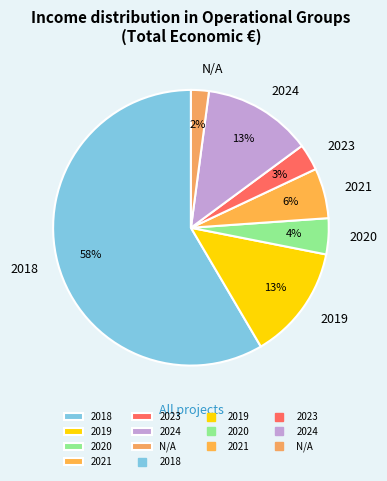

To the nearest percent, what is the average slice percentage?

14%